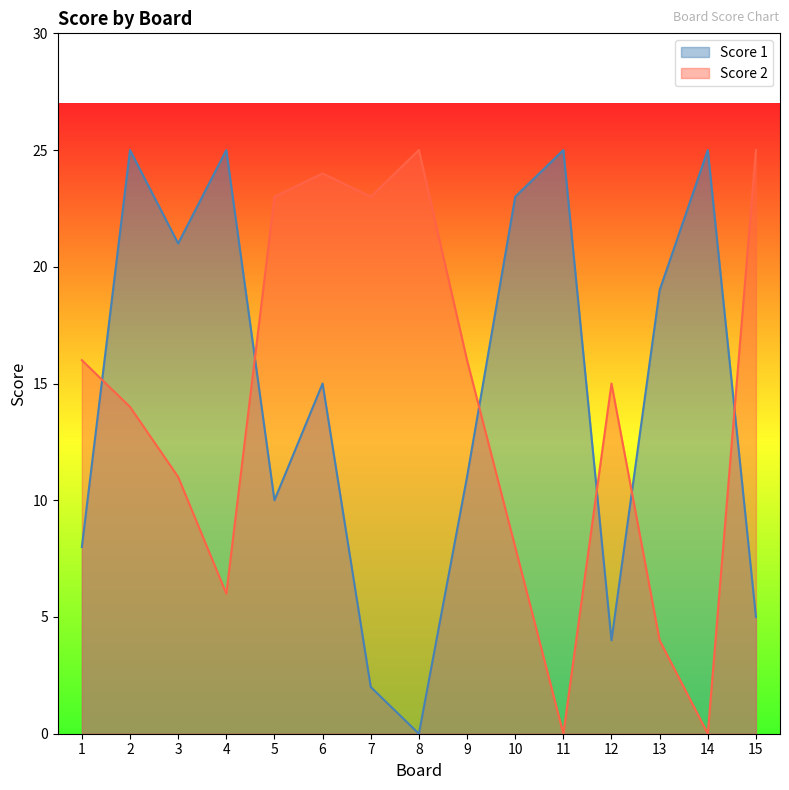

At which category does the chart reach its peak across all series?

2